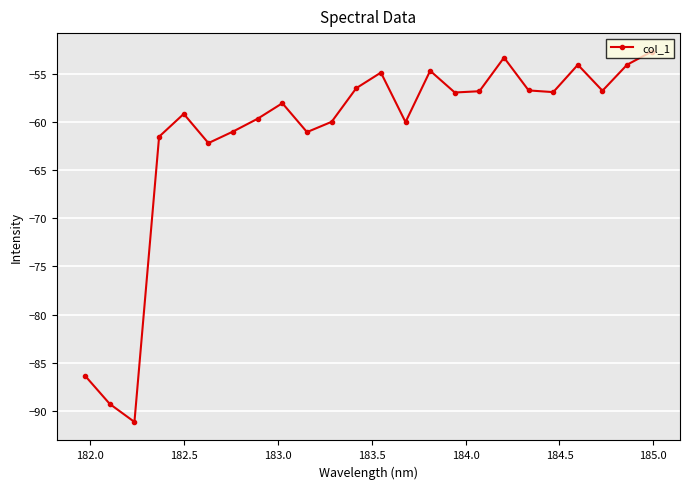

What is the sum of all values?

-1474.0